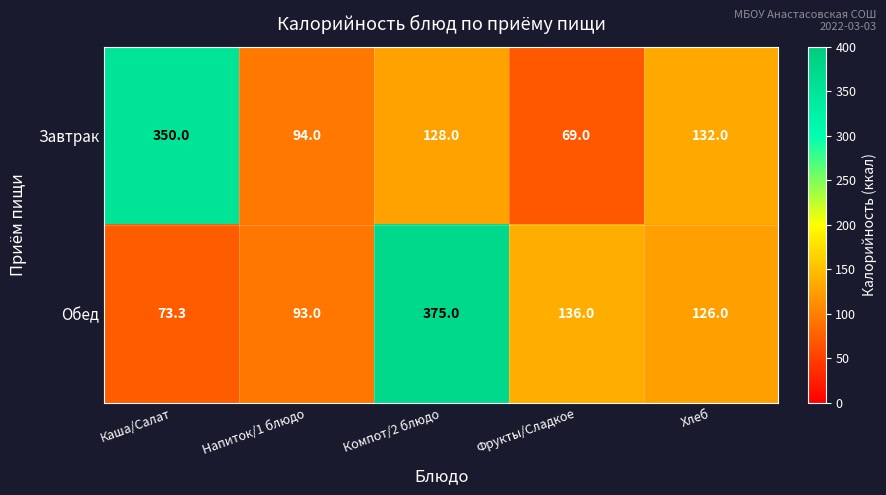

True or false: Завтрак has a value of 128.0 at Компот/2 блюдо.

True